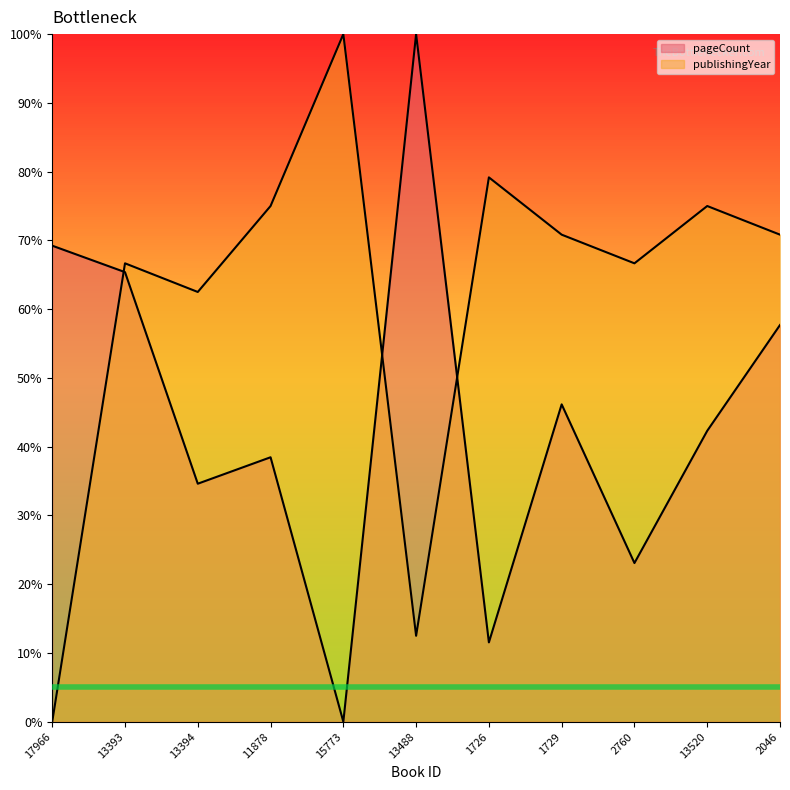

How many values in pageCount are above zero?

10